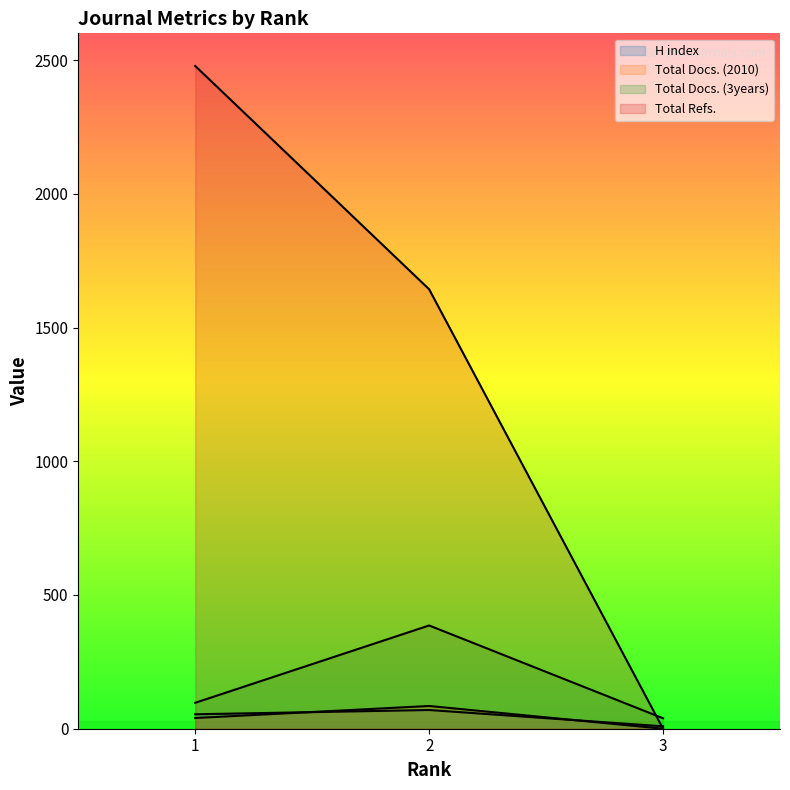

Reading left to right, extract all data points from this chart.

H index: 54	70	9
Total Docs. (2010): 40	85	0
Total Docs. (3years): 97	386	39
Total Refs.: 2478	1643	0